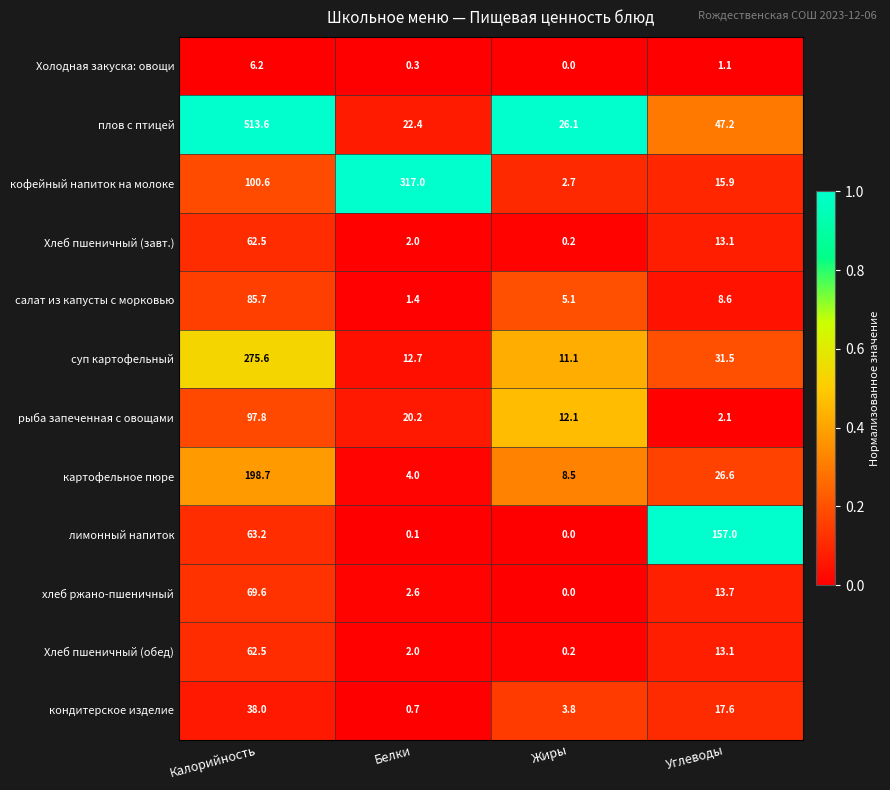

What is the sum of the лимонный напиток values at Калорийность and Жиры?

63.2